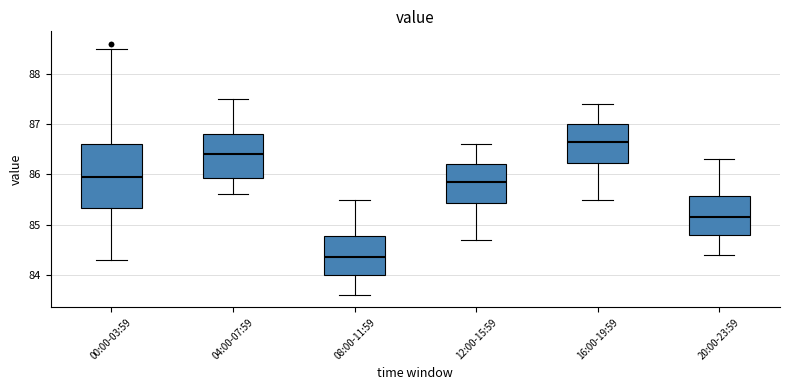

Which box has the highest median line?

16:00-19:59